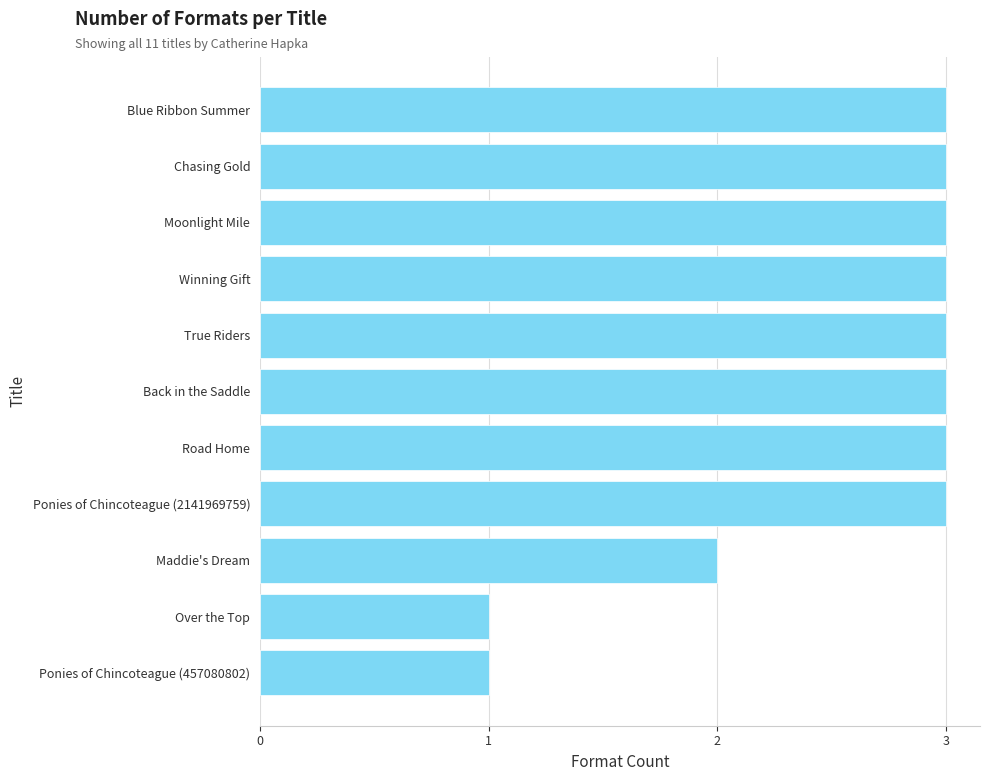

Which has a higher value, Maddie's Dream or Blue Ribbon Summer?

Blue Ribbon Summer